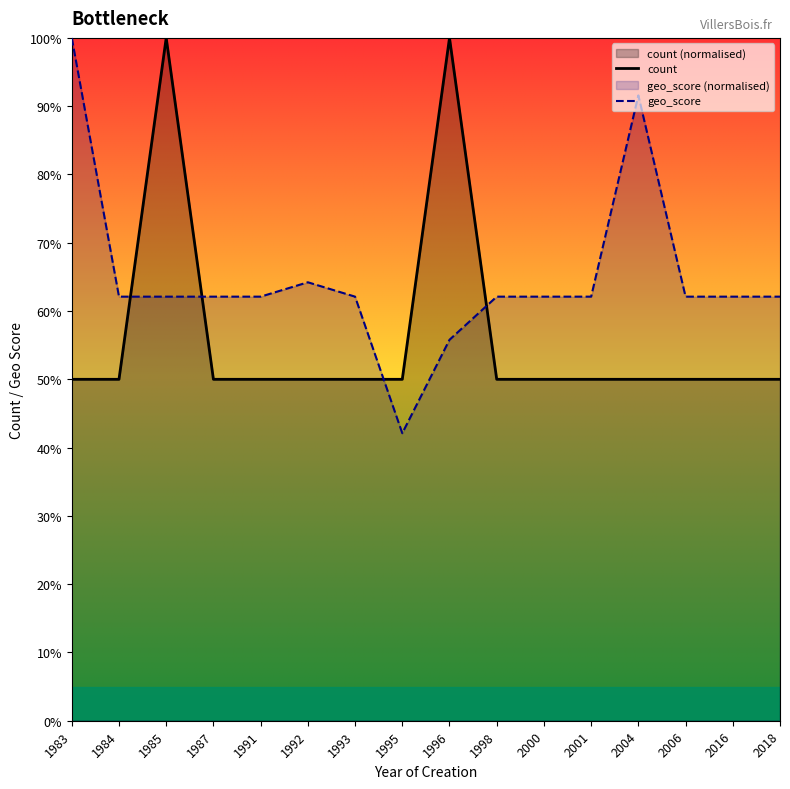

Reading right to left, what are all the values shown in this chart?

count: 0.5	0.5	0.5	0.5	0.5	0.5	0.5	1.0	0.5	0.5	0.5	0.5	0.5	1.0	0.5	0.5
geo_score: 0.6	0.6	0.6	0.9	0.6	0.6	0.6	0.6	0.4	0.6	0.6	0.6	0.6	0.6	0.6	1.0